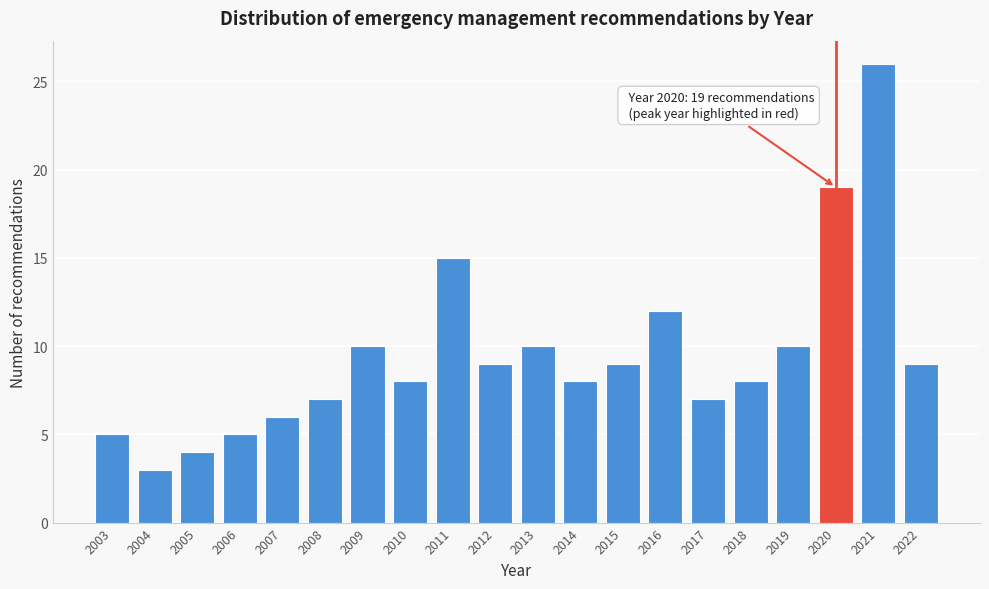

Reading left to right, extract all data points from this chart.

5	3	4	5	6	7	10	8	15	9	10	8	9	12	7	8	10	19	26	9